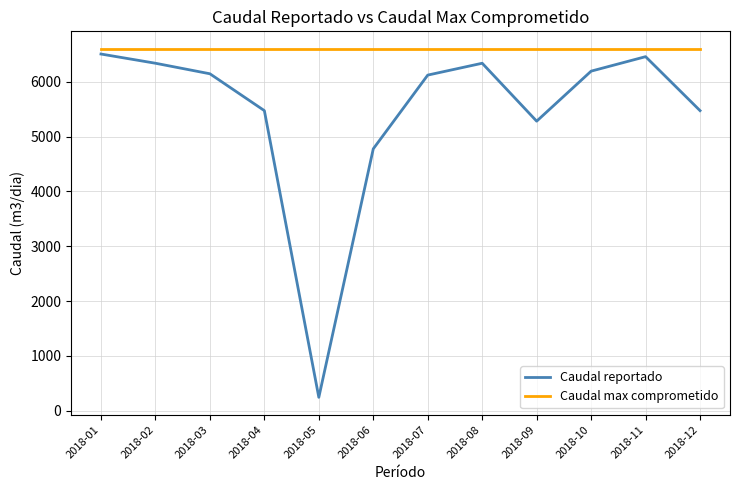

At how many categories does at least one series exceed 4585?

12